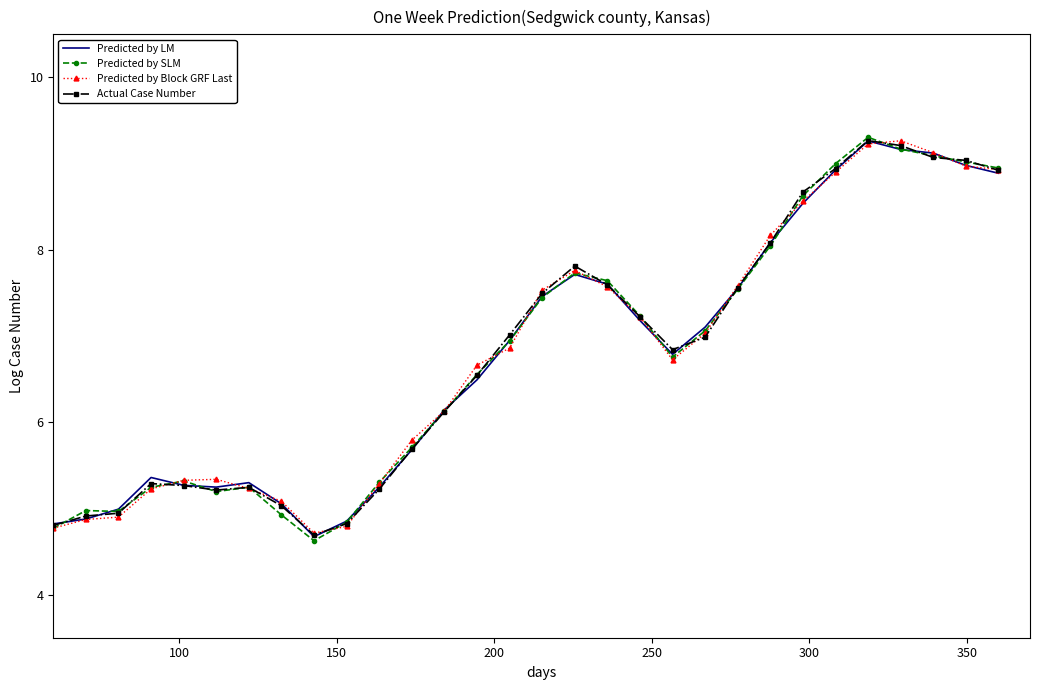

True or false: Actual Case Number and Predicted by LM intersect in this chart.

True